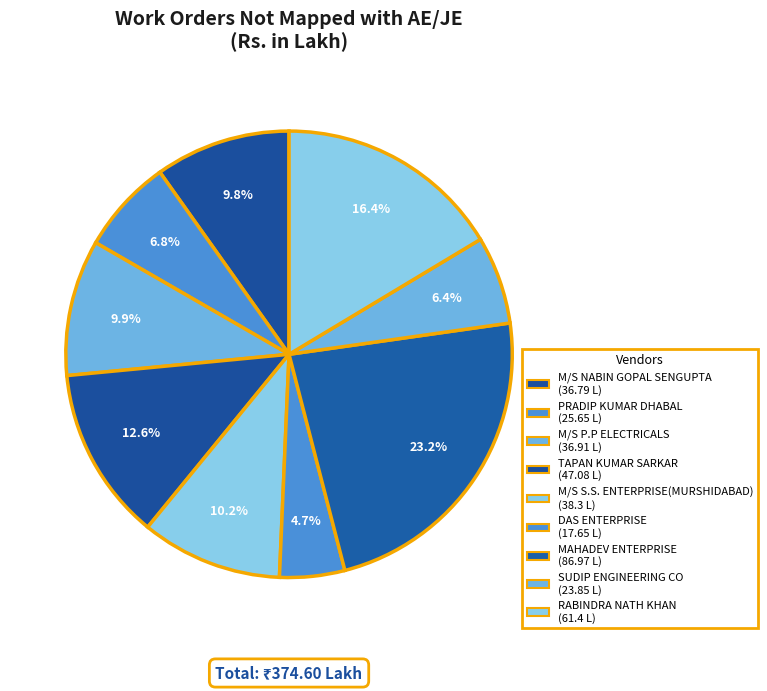

Is there any slice that represents more than half of the pie?

No